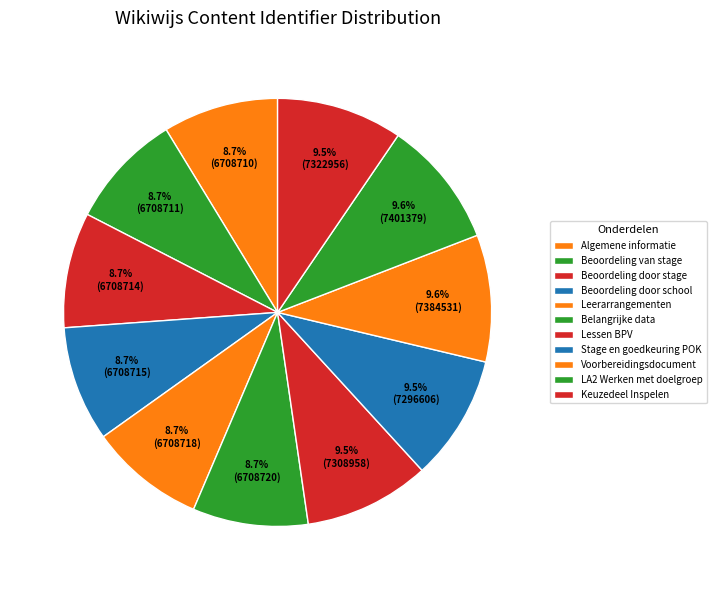

Count the number of slices in the pie.

11